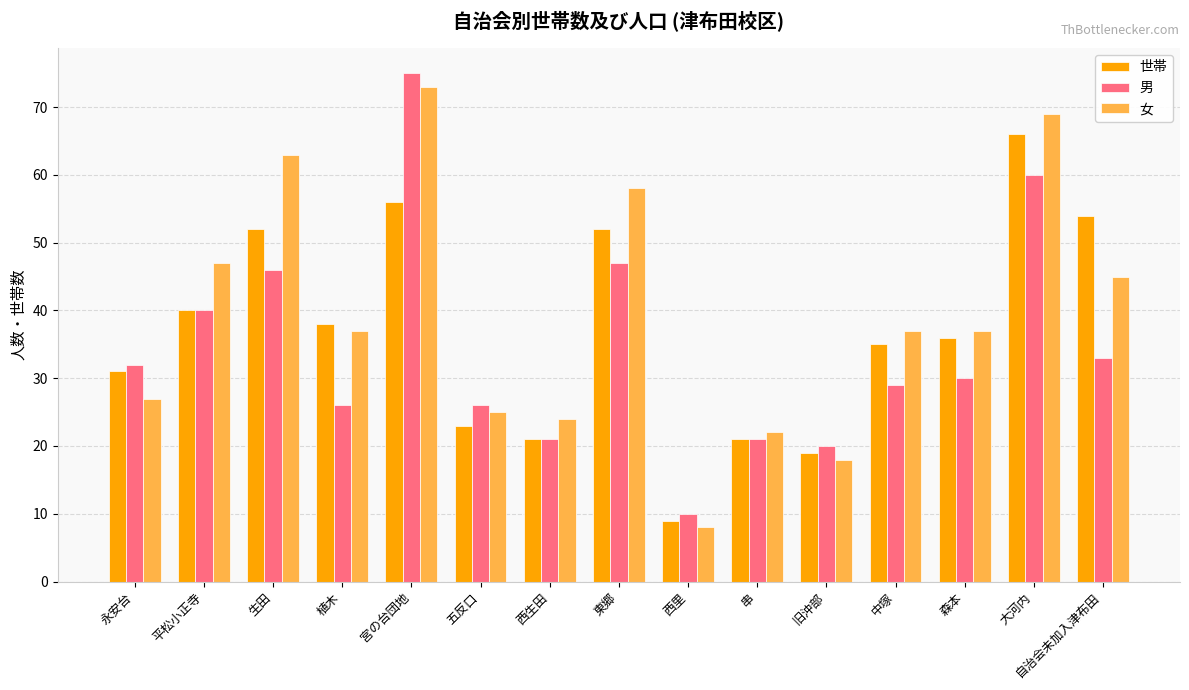

What is the total value across all series at 旧沖部?

57